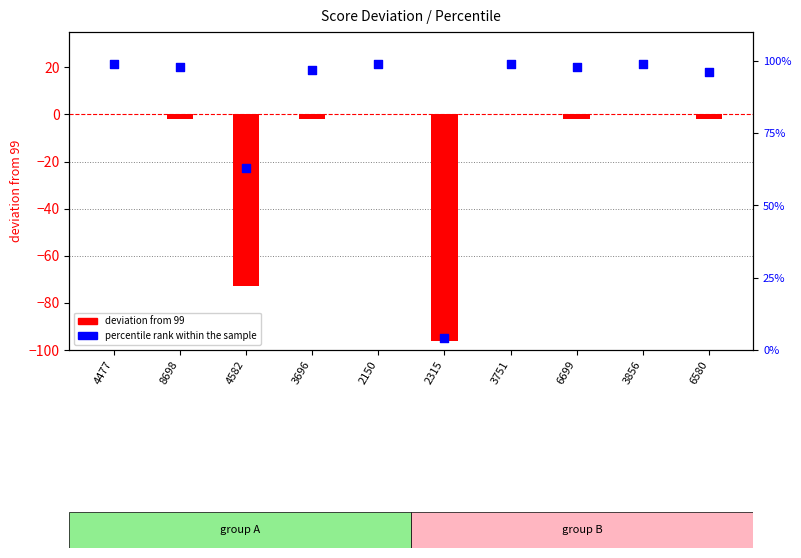

What are all the series names shown in the legend?

deviation from 99, percentile rank within the sample